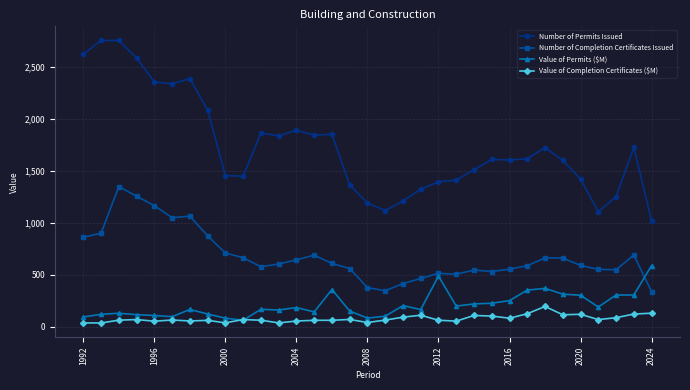

True or false: Value of Permits ($M) has more than 0 points higher than both neighbors.

True